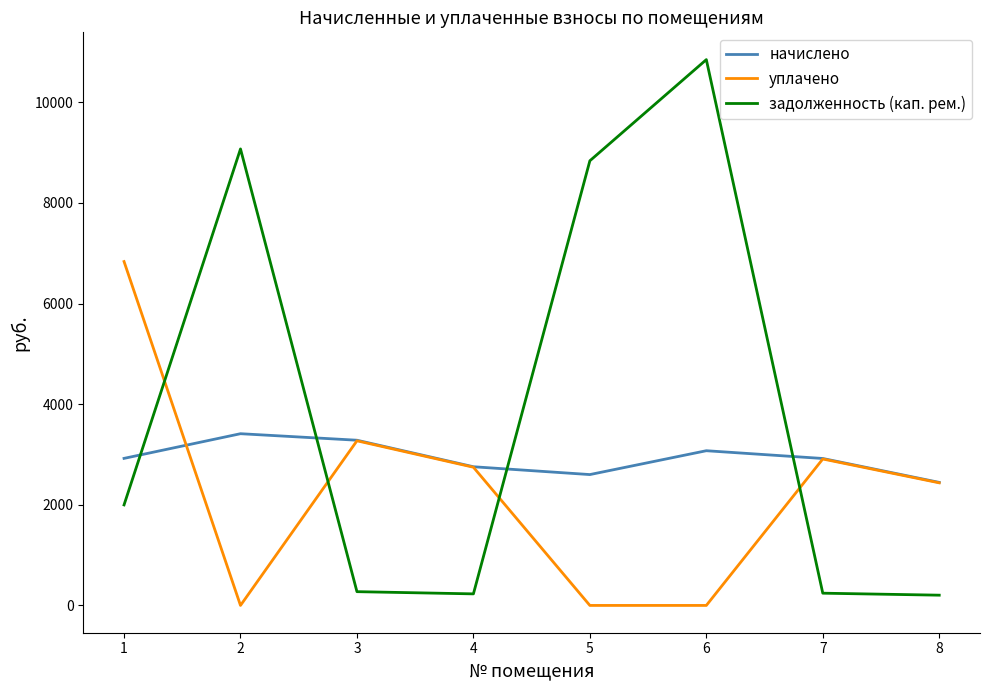

What is the difference between the highest and lowest values at 7?

2677.0